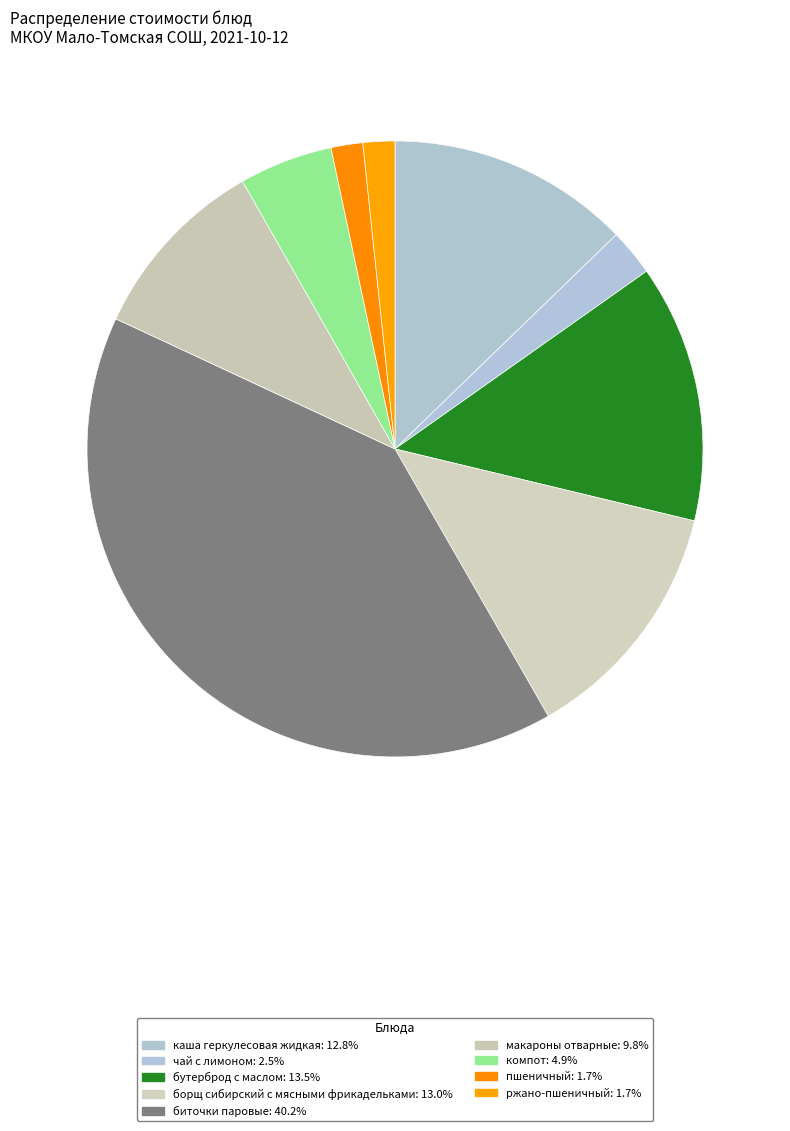

Rank the categories by value from lowest to highest.

пшеничный, ржано-пшеничный, чай с лимоном, компот, макароны отварные, каша геркулесовая жидкая, борщ сибирский с мясными фрикадельками, бутерброд с маслом, биточки паровые